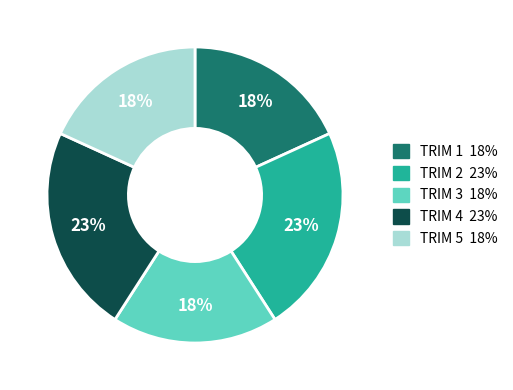

Between TRIM 4 and TRIM 3, which is larger?

TRIM 4